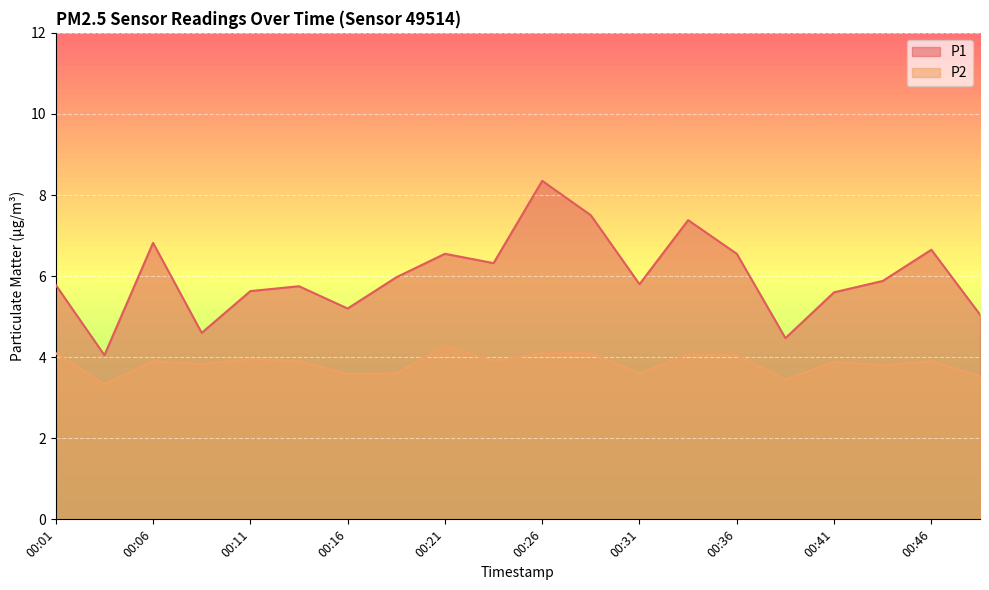

What is the difference between the maximum and minimum values in the P1 series?

4.3